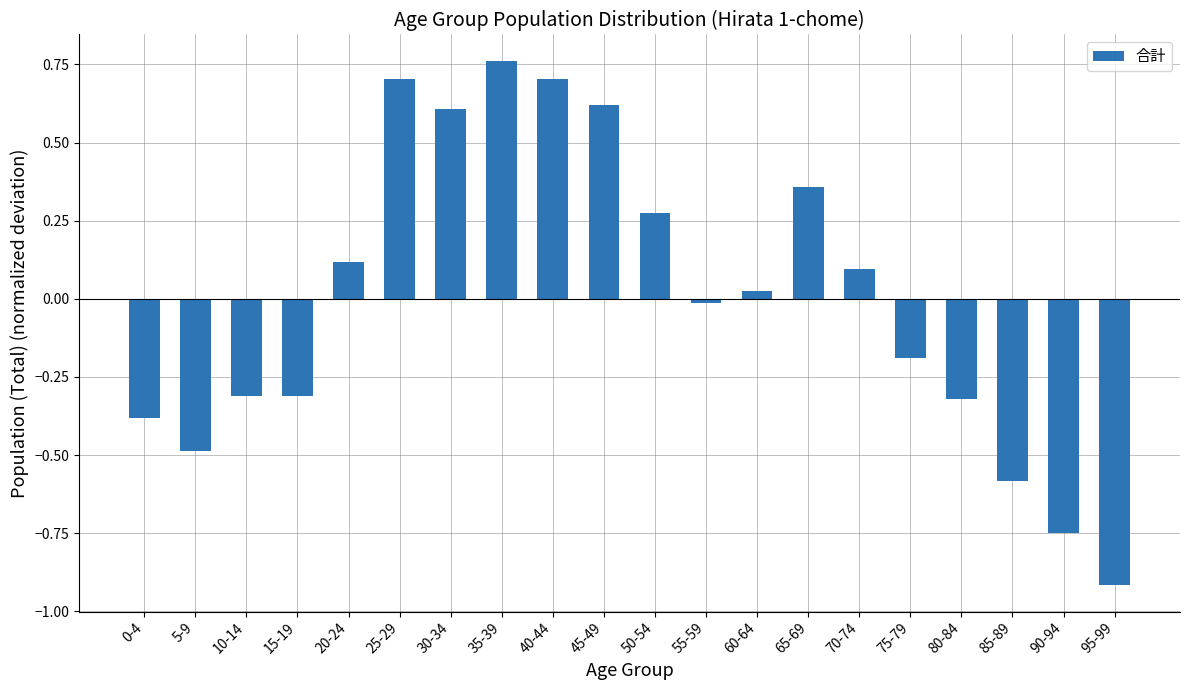

What is the value of the 6th bar from the left?

0.7